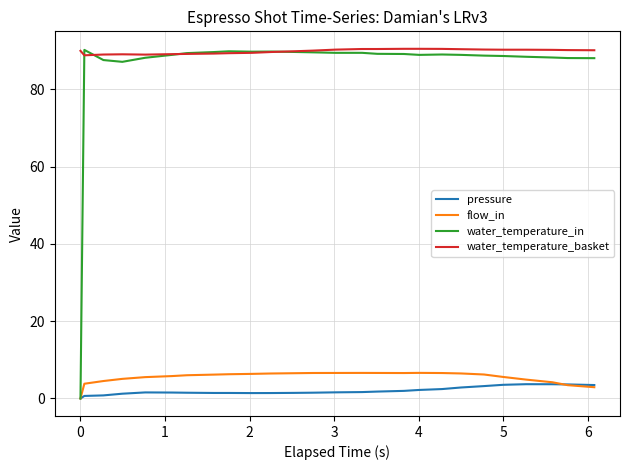

What is the sum of all flow_in values?

142.6